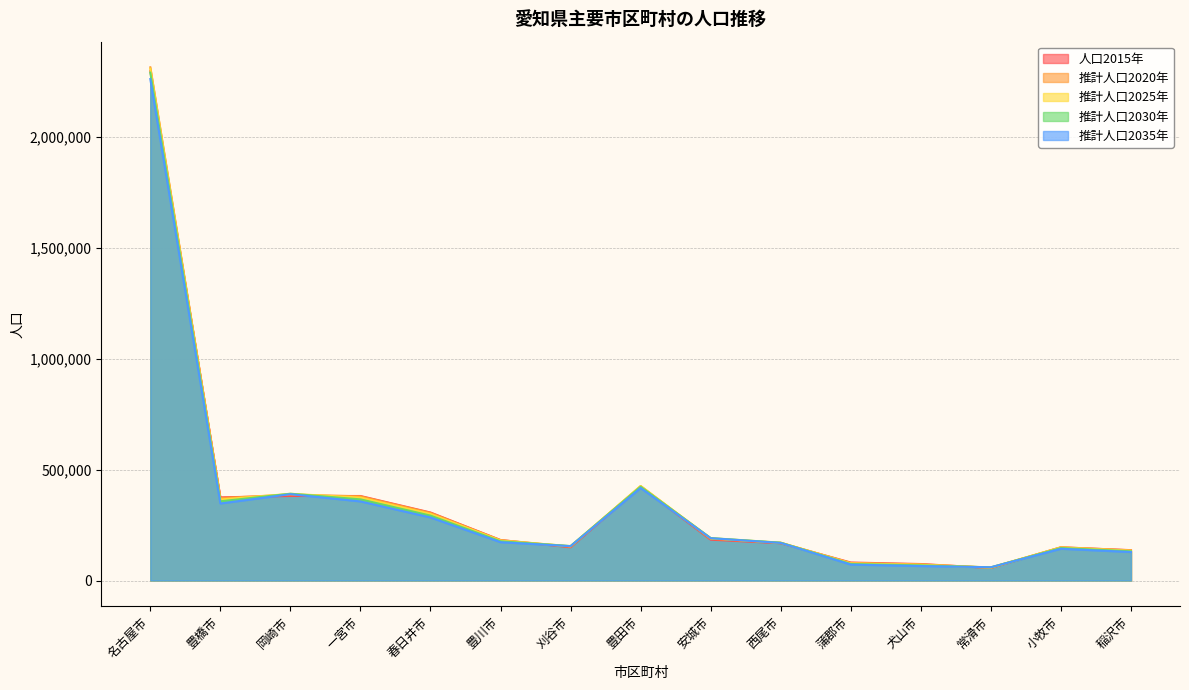

How many lines are shown in the chart?

5